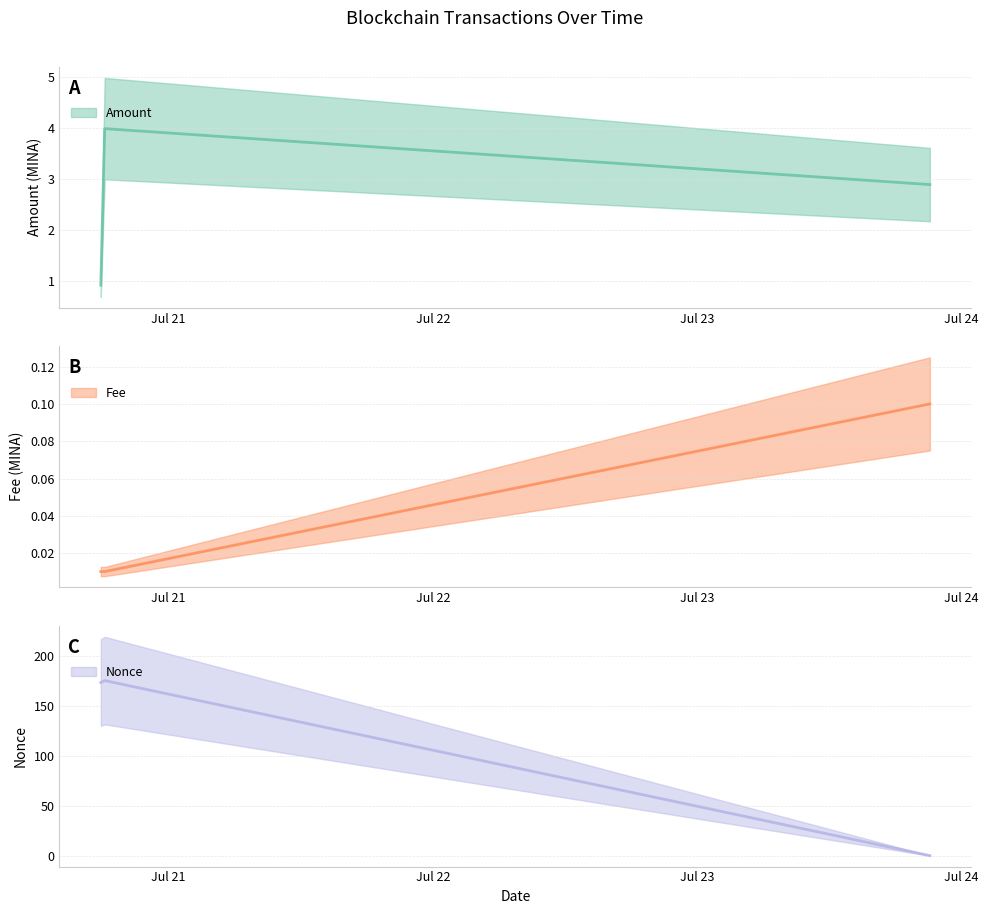

What is the sum of the Fee values at 2021-07-23 21:09:00 and 2021-07-20 17:51:00?

0.1